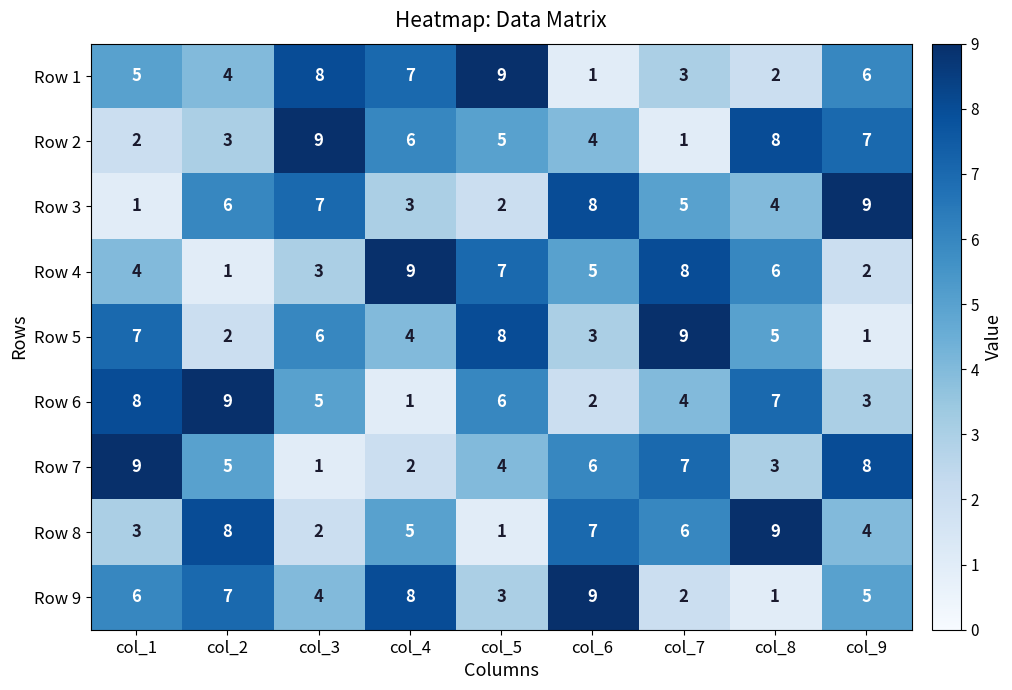

What is the highest value of the Row 6 series?

9